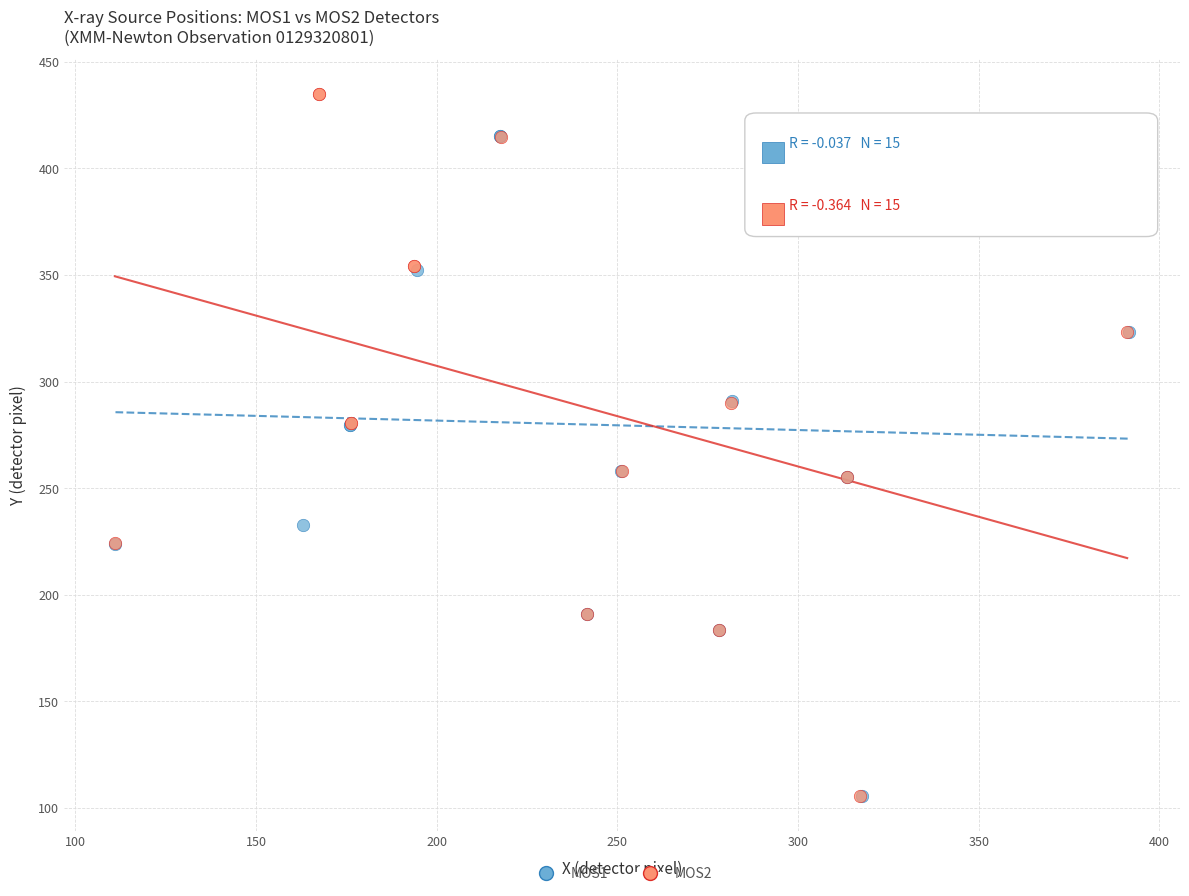

Which series has the largest Y range (max minus min)?

MOS2